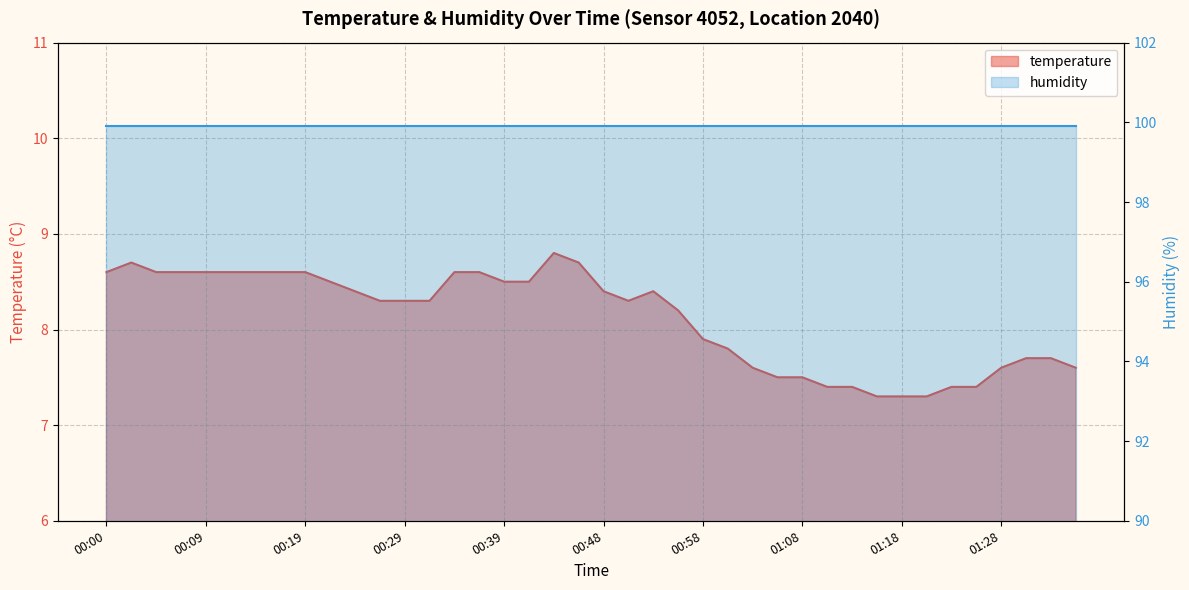

Which category has the lowest value across all series?

01:16